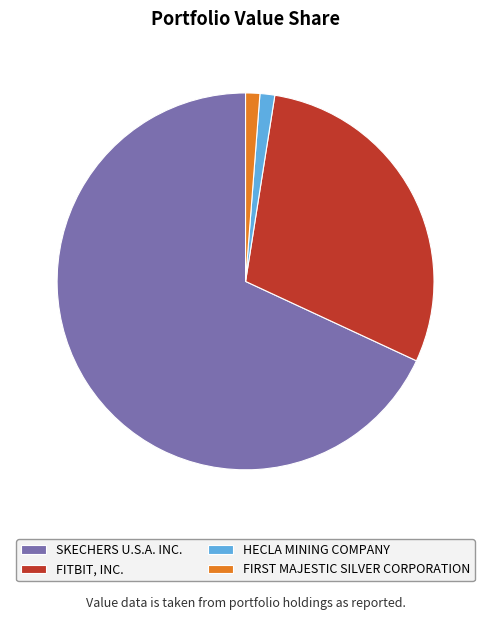

Between SKECHERS U.S.A. INC. and HECLA MINING COMPANY, which is larger?

SKECHERS U.S.A. INC.